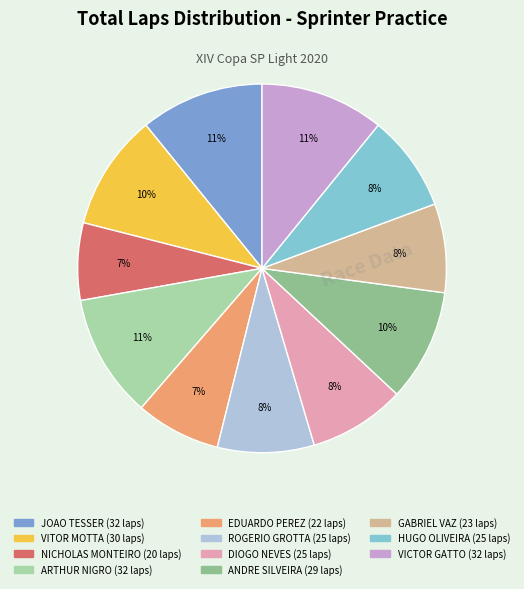

How many segments does this pie chart have?

11